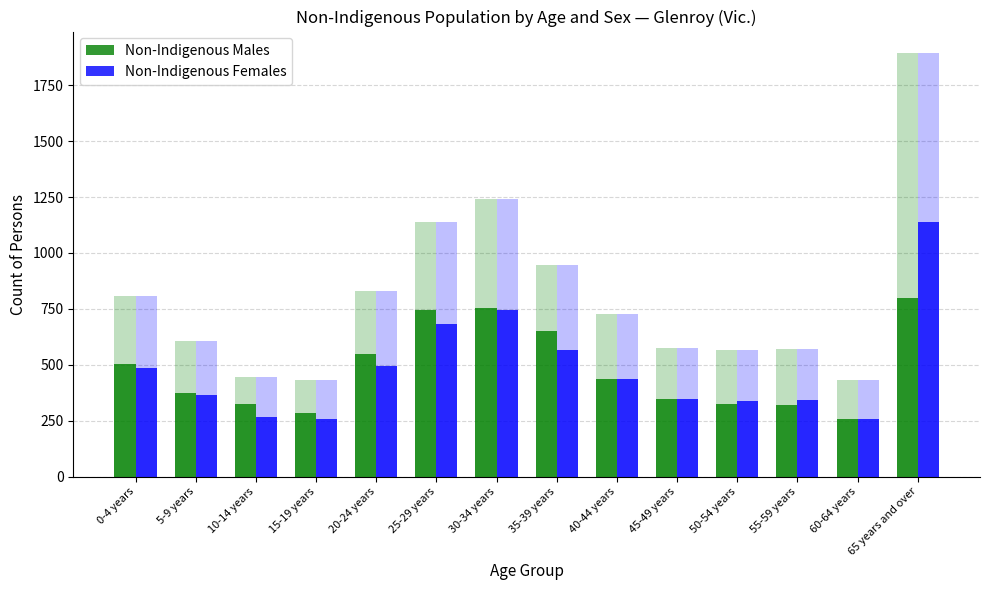

What is the sum of the Non-Indigenous Males values at 40-44 years and 0-4 years?

938.4